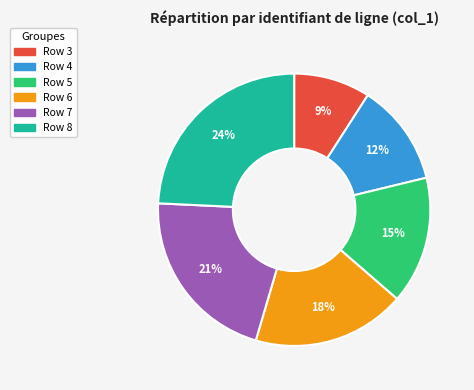

To the nearest percent, what percentage of the pie is Row 7?

21%